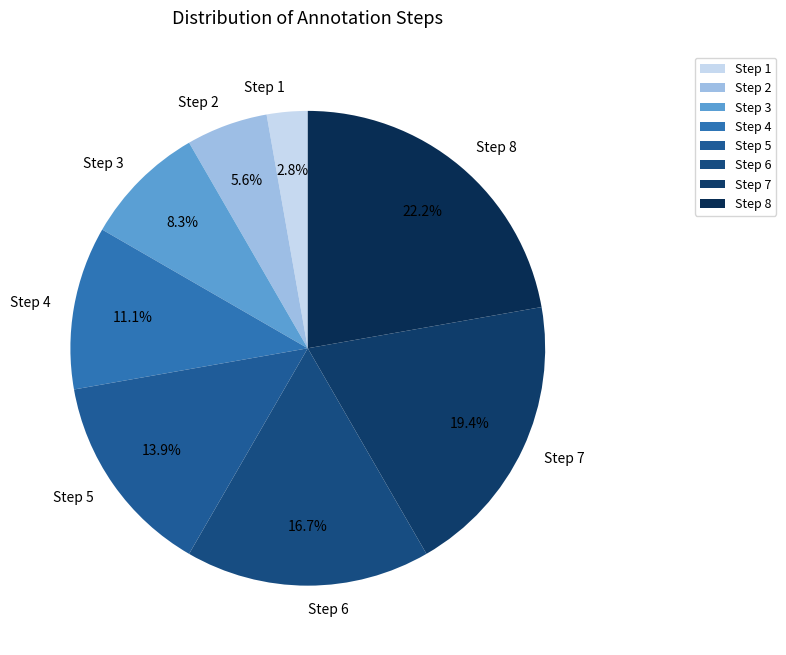

Does Step 8 represent more than half of the total?

No